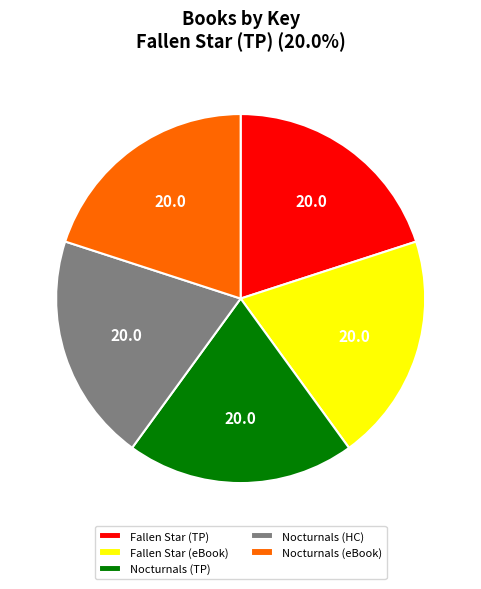

The Nocturnals (TP) slice represents 13% of the pie. True or false?

False